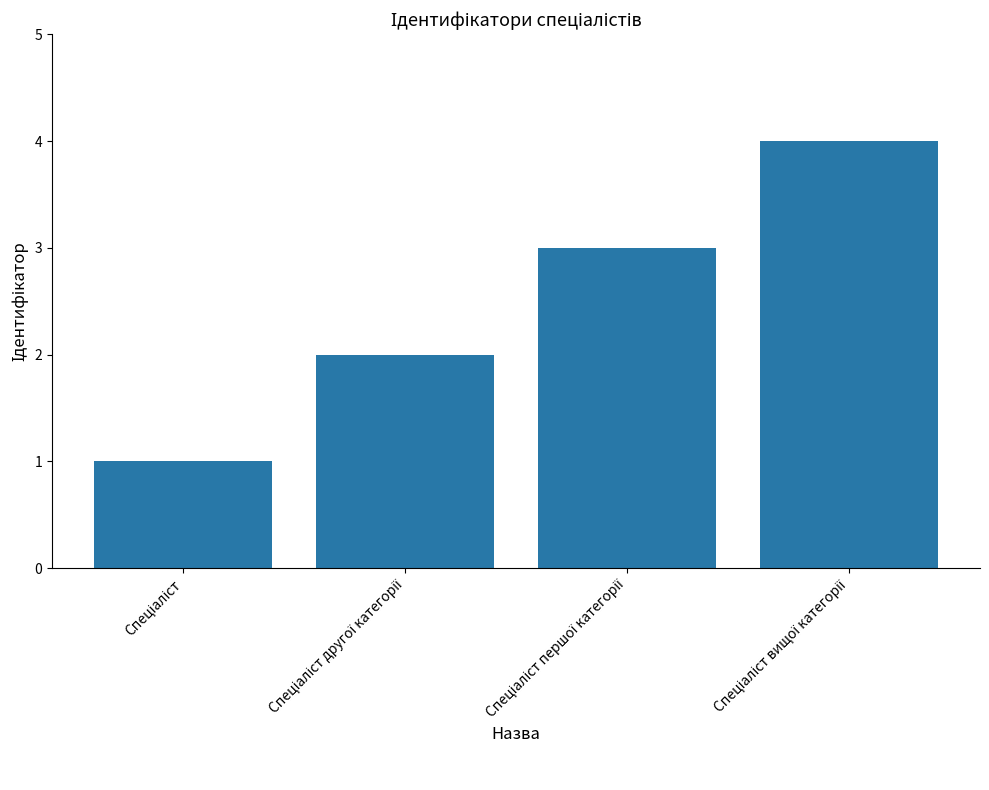

What is the sum of all values?

10